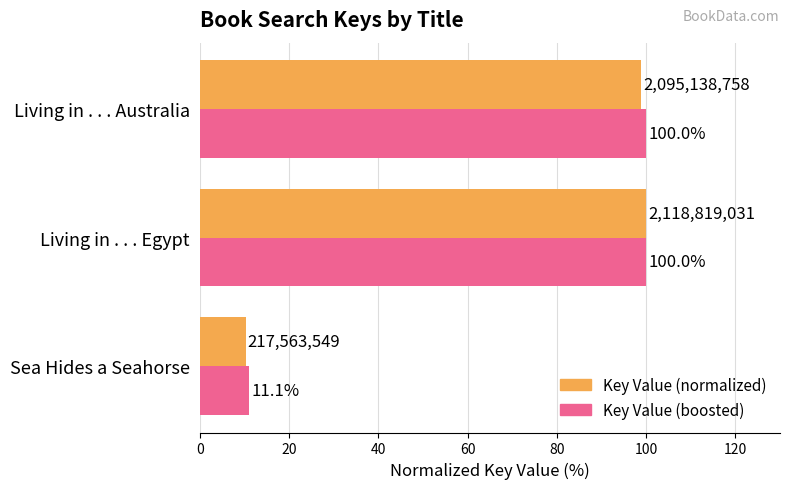

What is the maximum value shown in the chart?

100.0